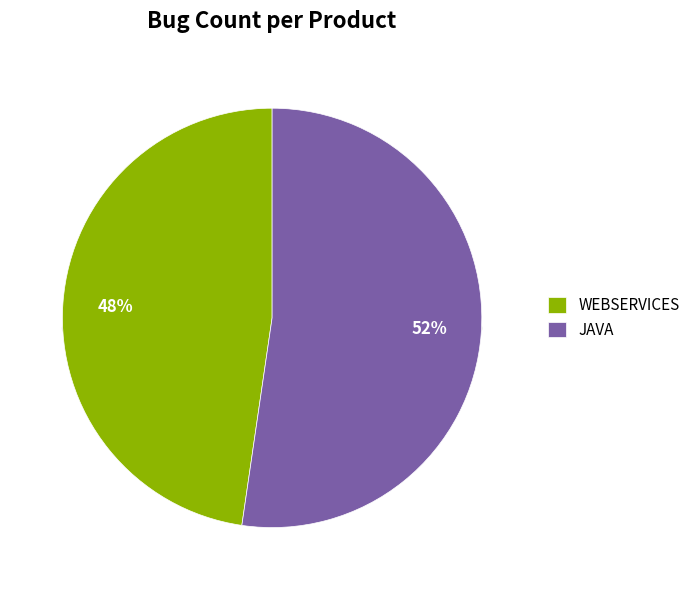

To the nearest percent, what percentage of the pie is webservices?

48%